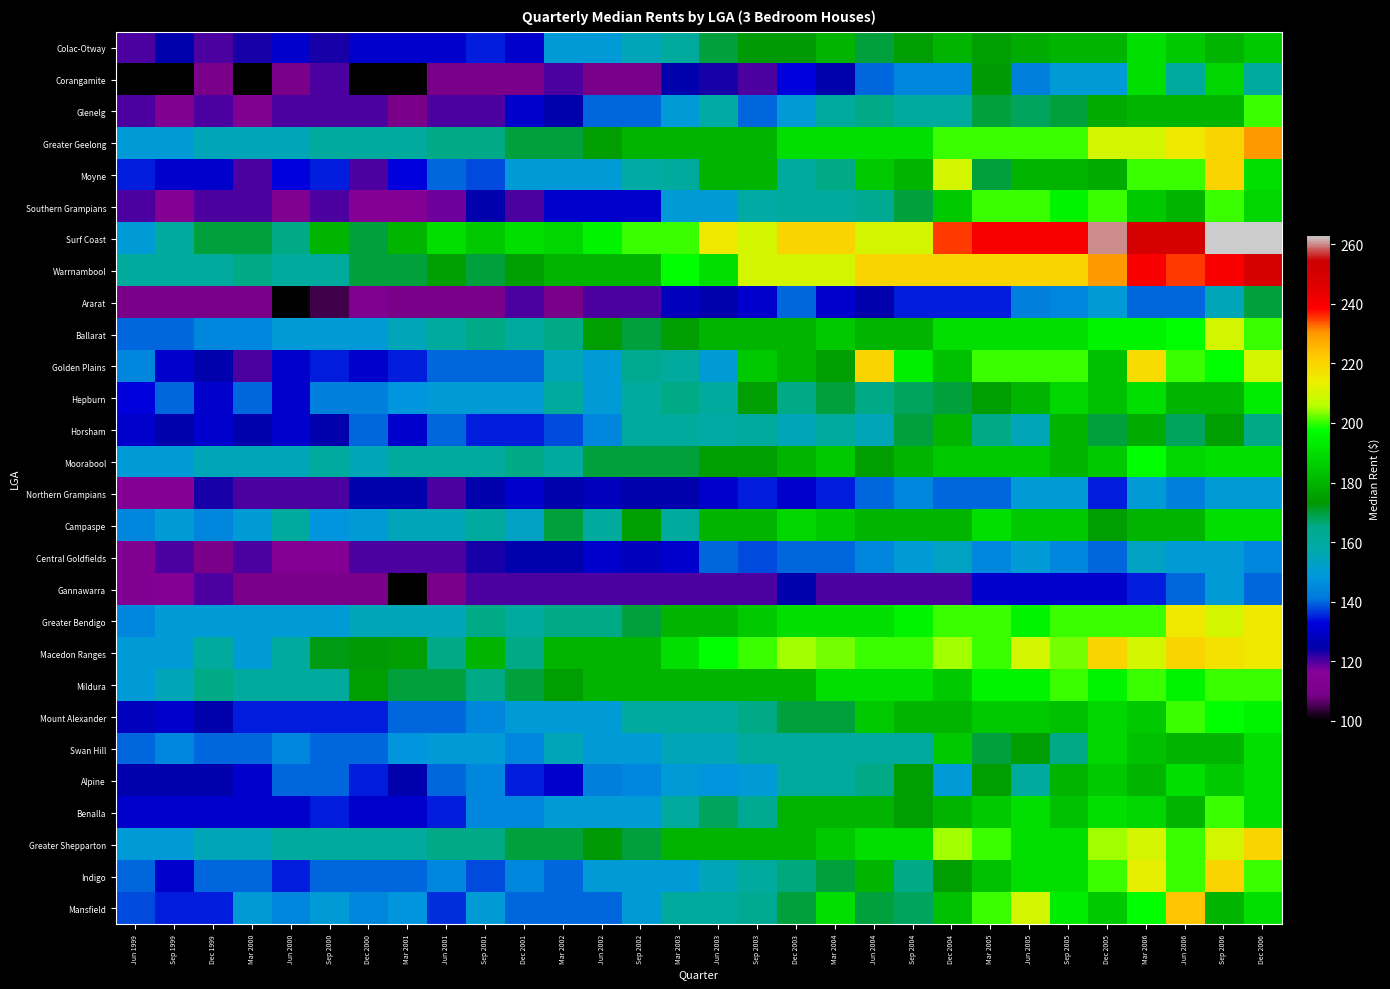

What is the smallest value displayed?

100